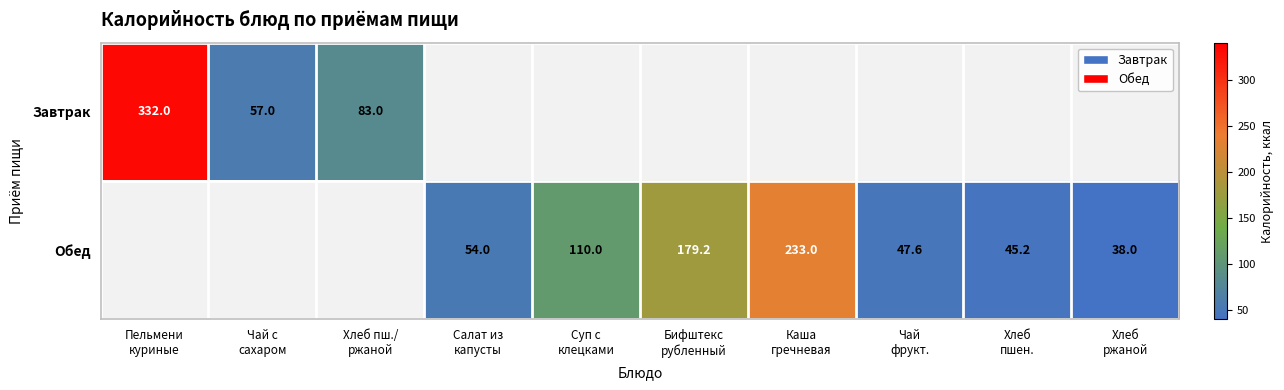

Is the value of Обед at Чай с сахаром greater than the value of Завтрак at Чай с сахаром?

No